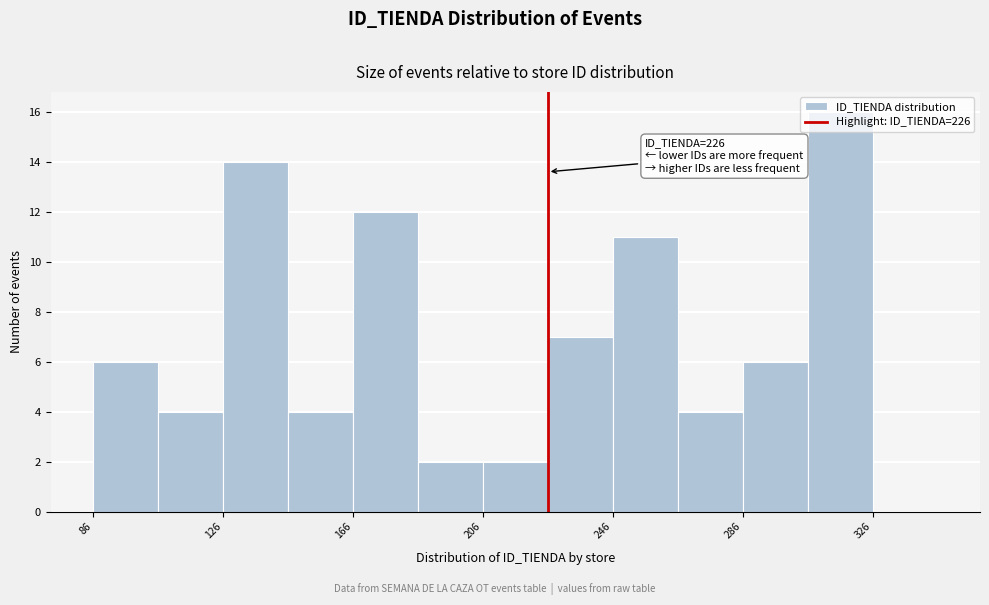

Over which range of the x-axis is the bar tallest?

306 to 326